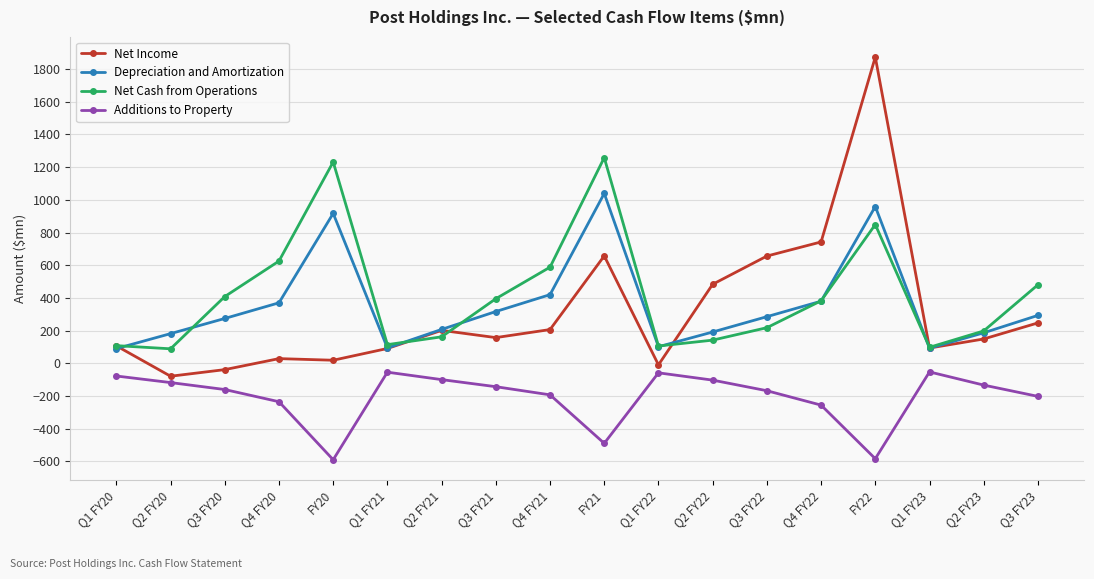

Which series has the largest range (max minus min)?

Net Income